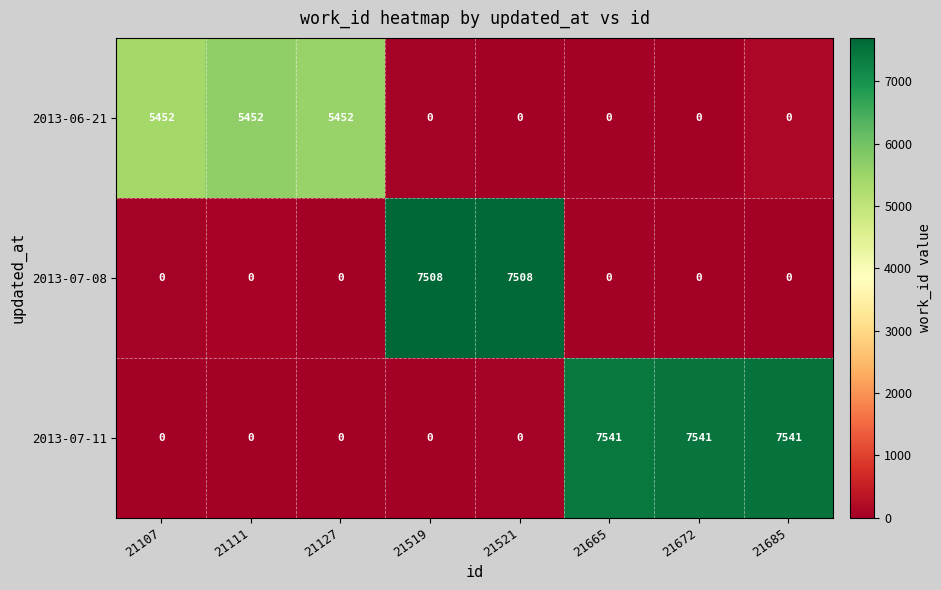

What is the maximum value for 2013-06-21?

5452